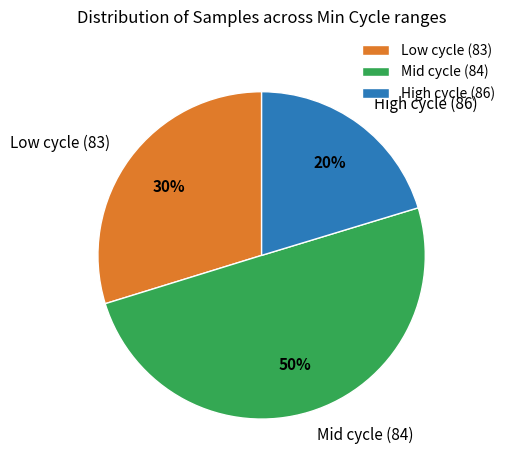

To the nearest percent, what portion does High cycle (86) represent?

20%